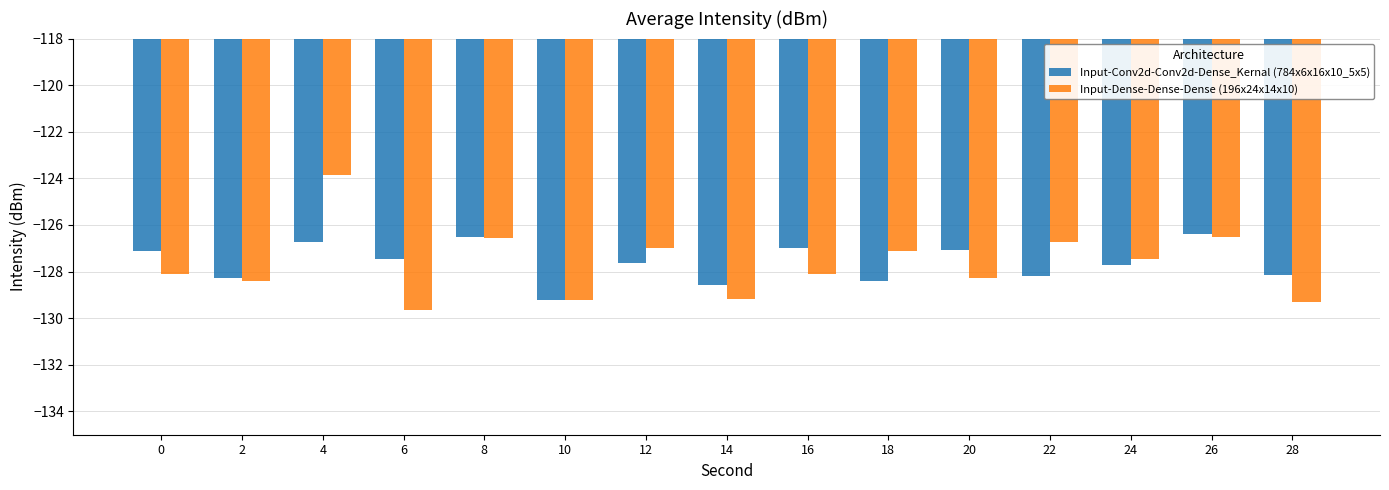

Is it true that Input-Conv2d-Conv2d-Dense_Kernal (784x6x16x10_5x5) equals -126.4 at 26?

True